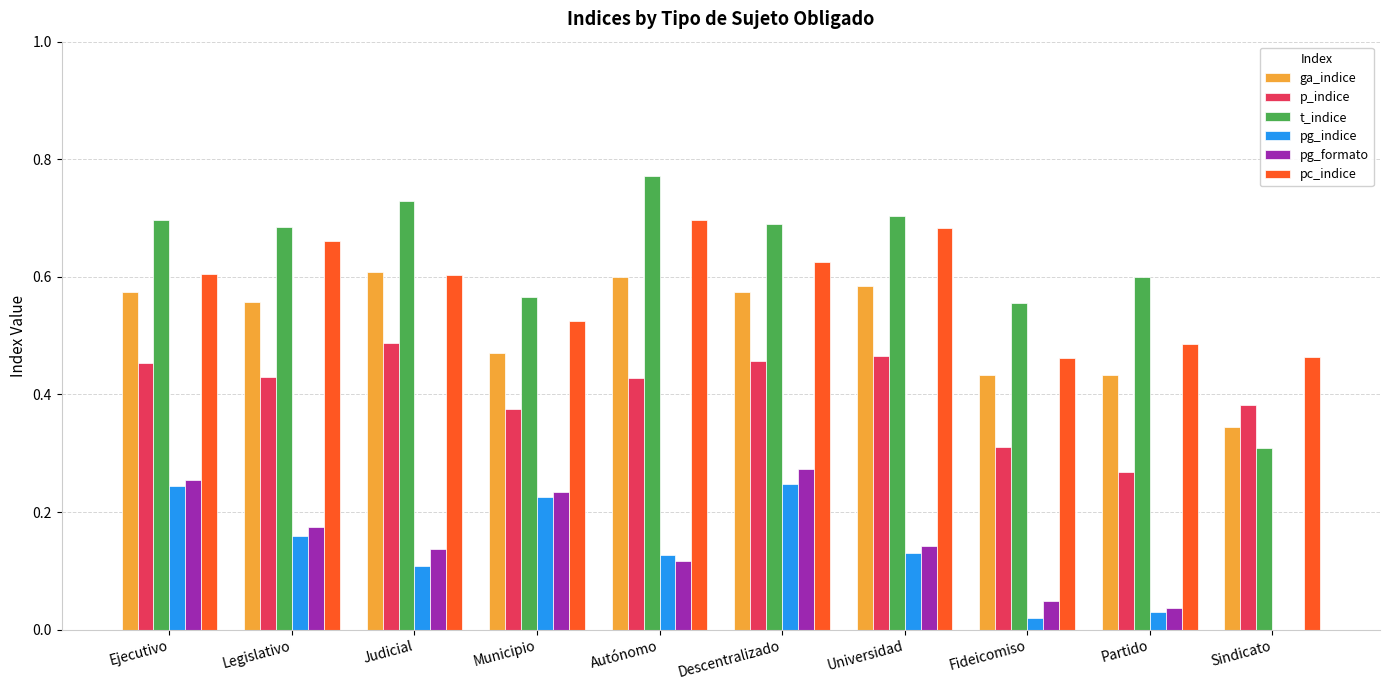

Which series has the largest total across all categories?

t_indice